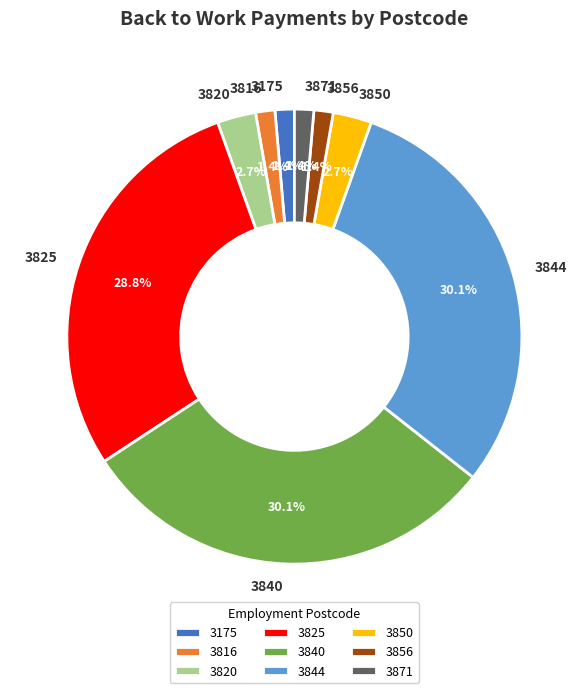

How many slices are in this pie chart?

9